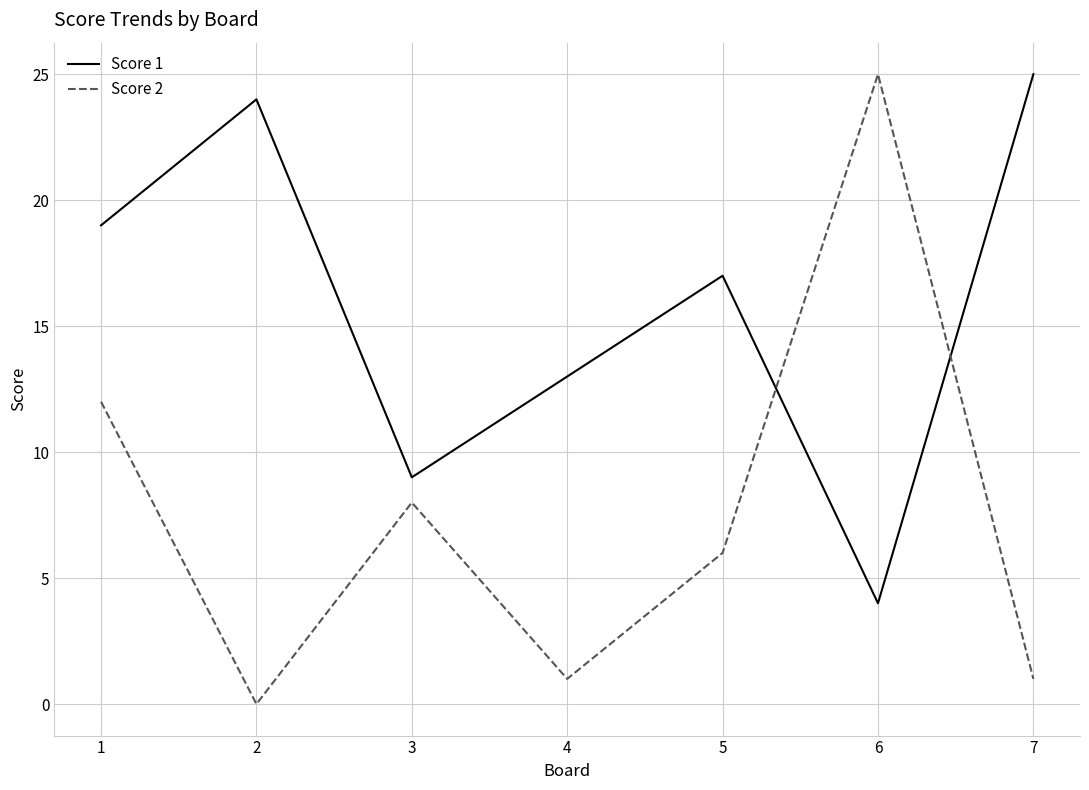

After their last crossing, which series has the higher values: Score 1 or Score 2?

Score 1